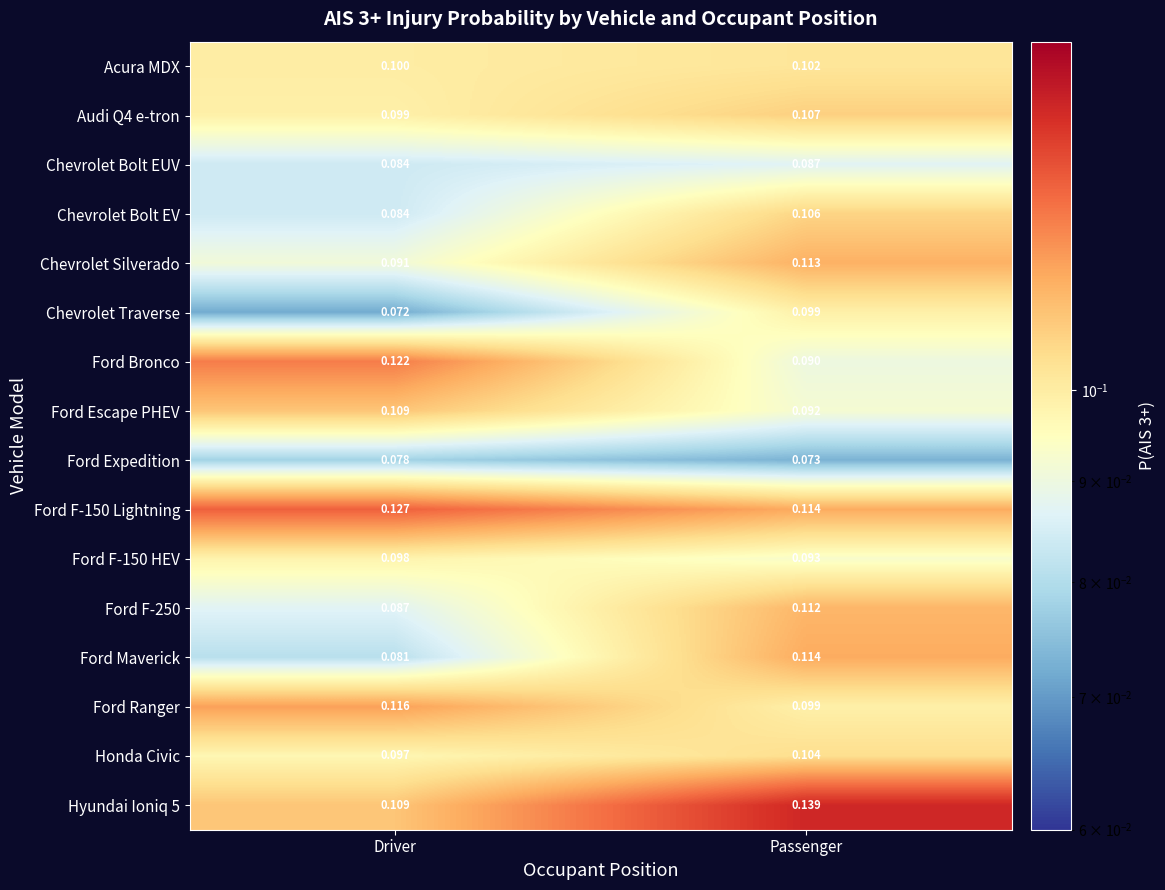

What is the difference between the highest and lowest values at Passenger?

0.1